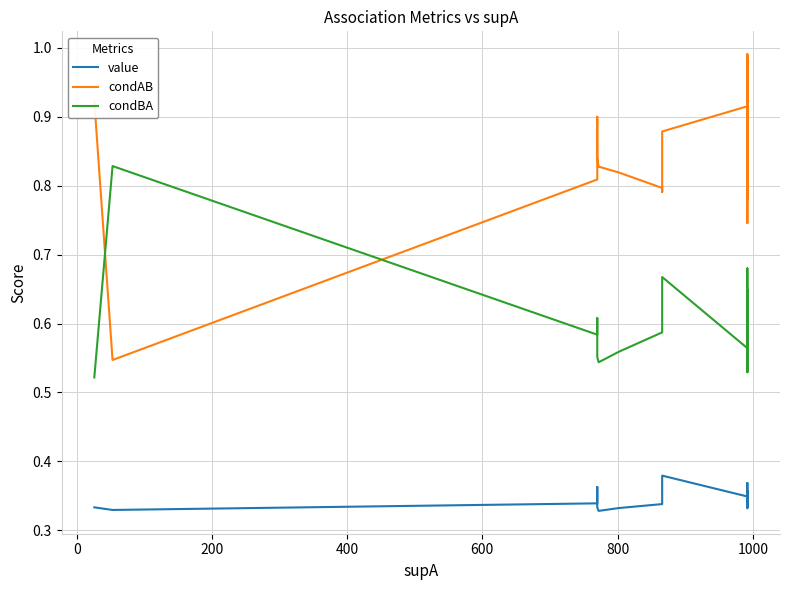

How many series are shown in this chart?

3